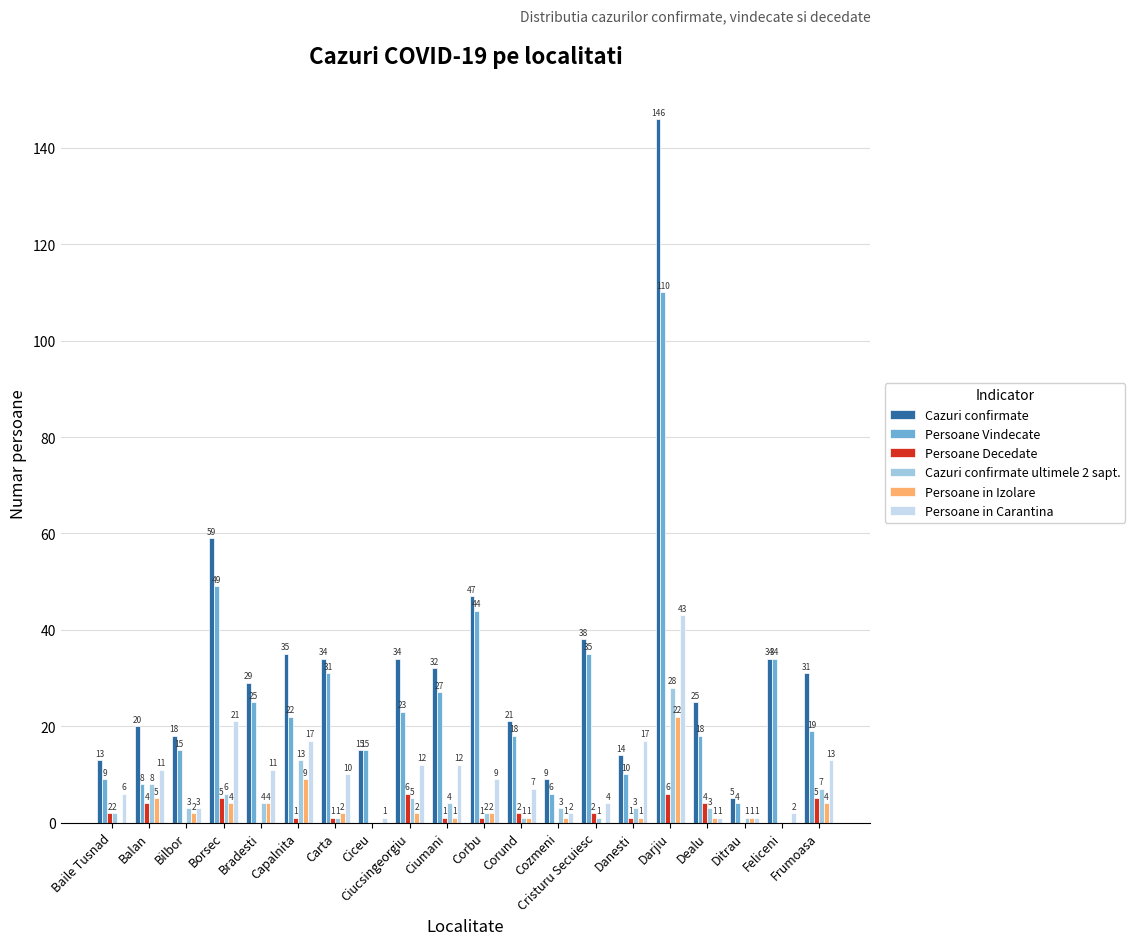

What are all the series names shown in the legend?

Cazuri confirmate, Persoane Vindecate, Persoane Decedate, Cazuri confirmate ultimele 2 sapt., Persoane in Izolare, Persoane in Carantina